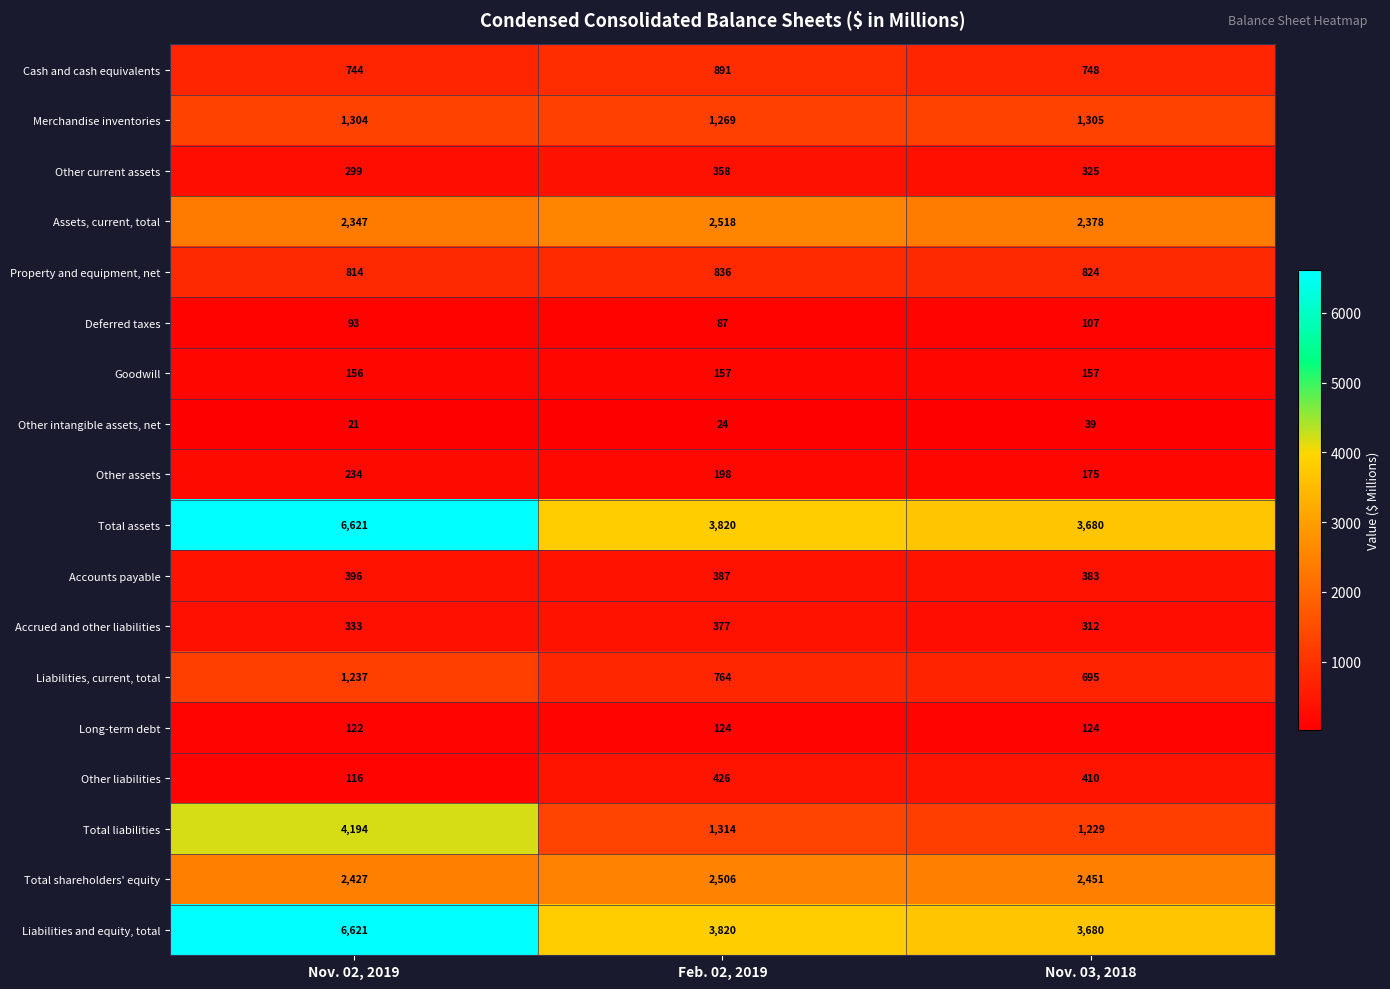

Between Nov. 02, 2019 and Nov. 03, 2018, which series saw the biggest shift?

Total liabilities